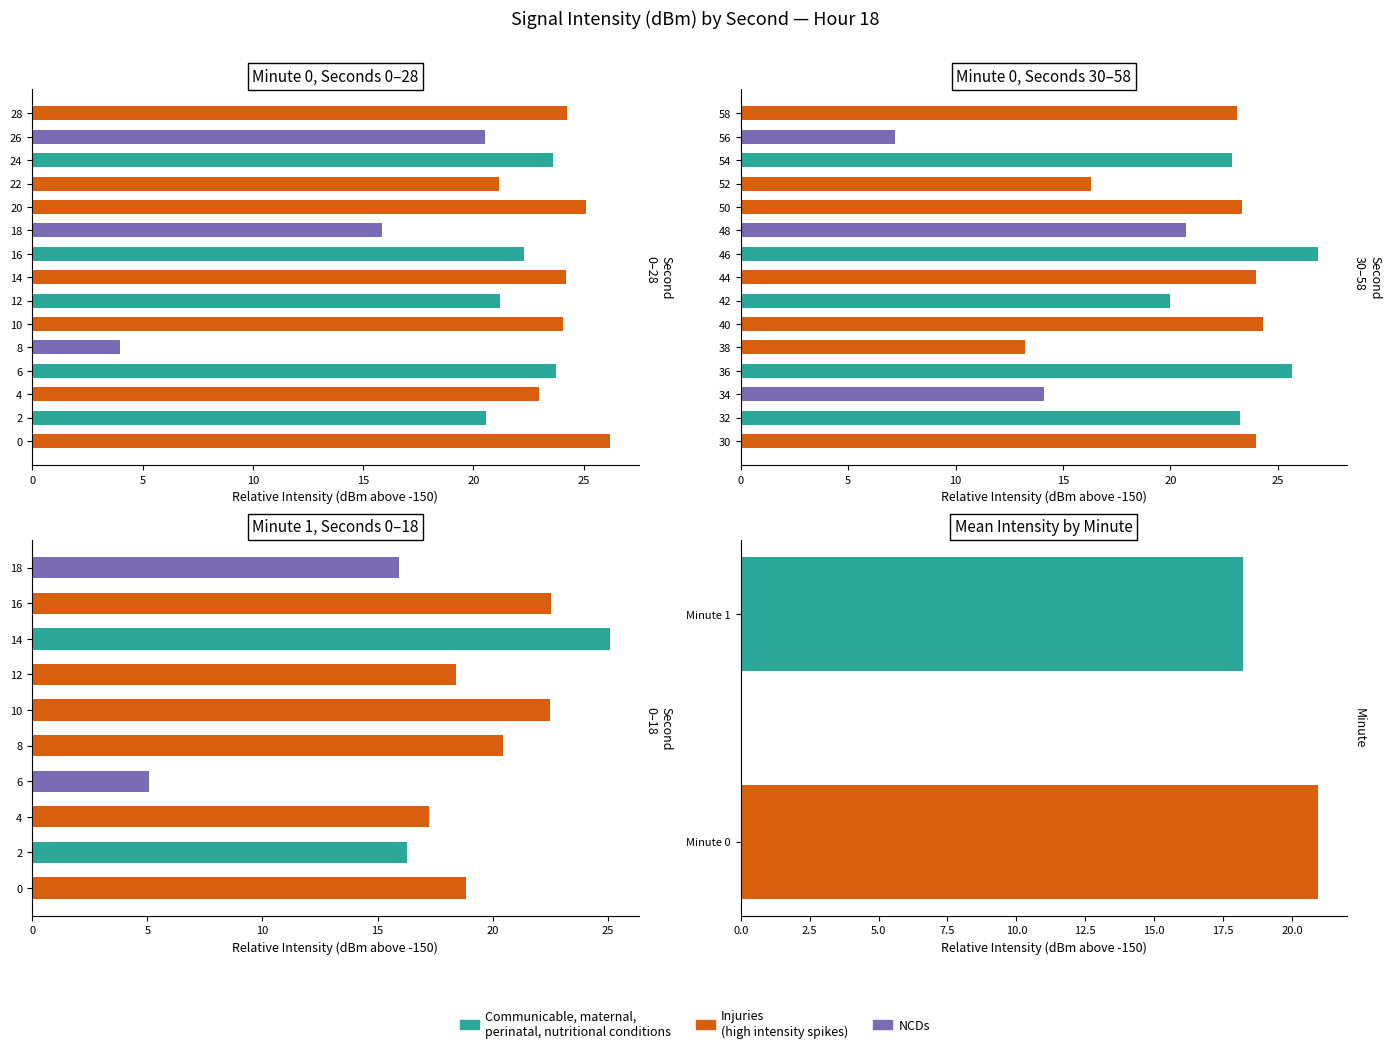

How many values are below 18?

4